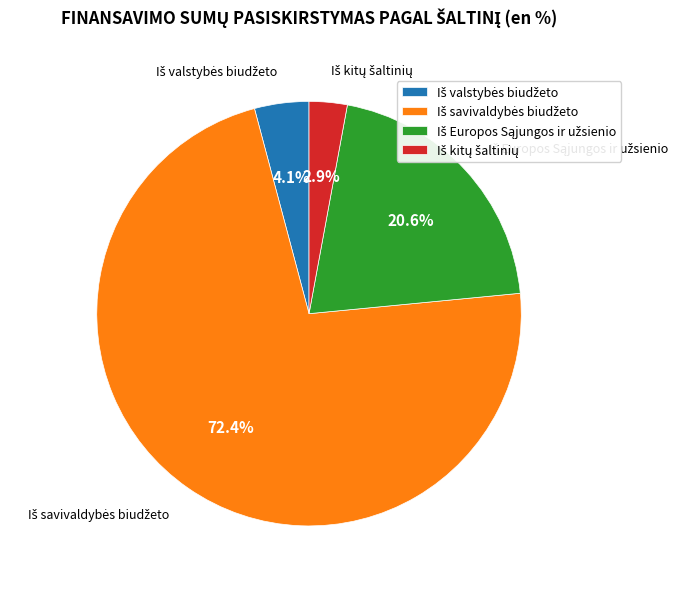

Is there any slice that represents more than half of the pie?

Yes